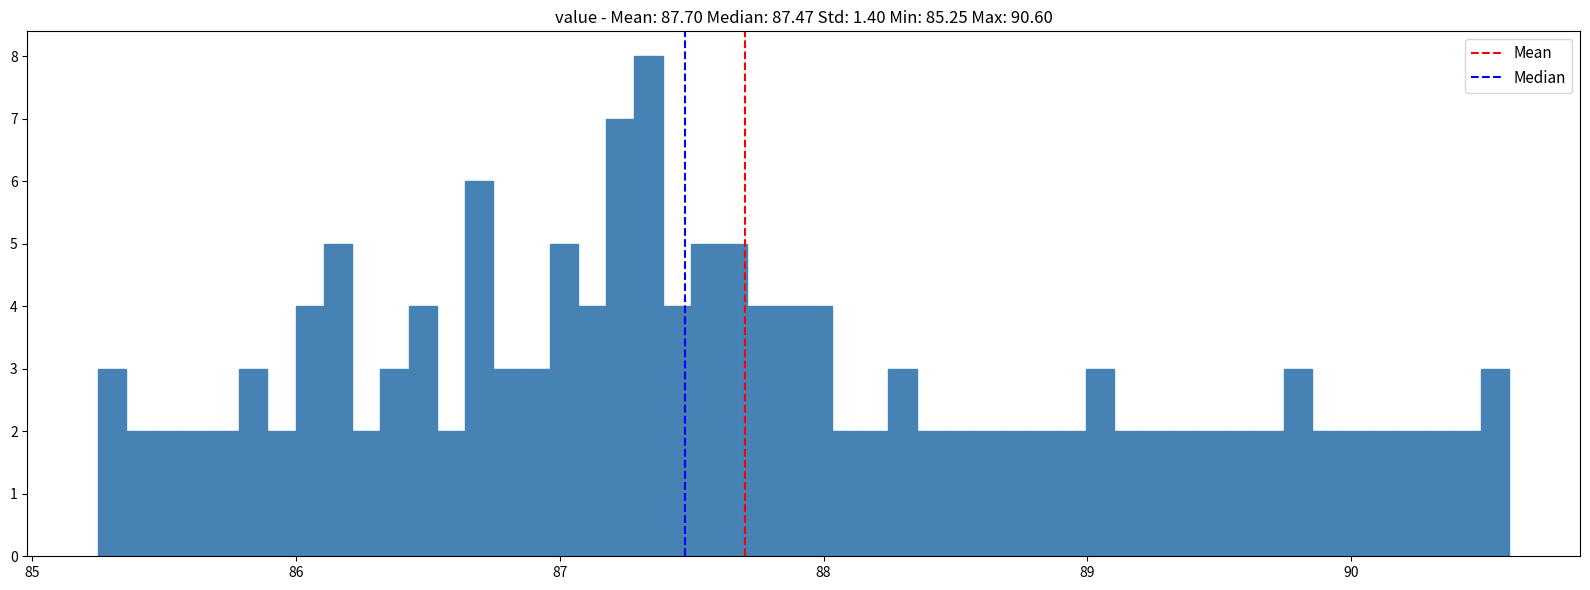

Read against the x-axis, roughly where is the centre of the tallest bar?

87.3